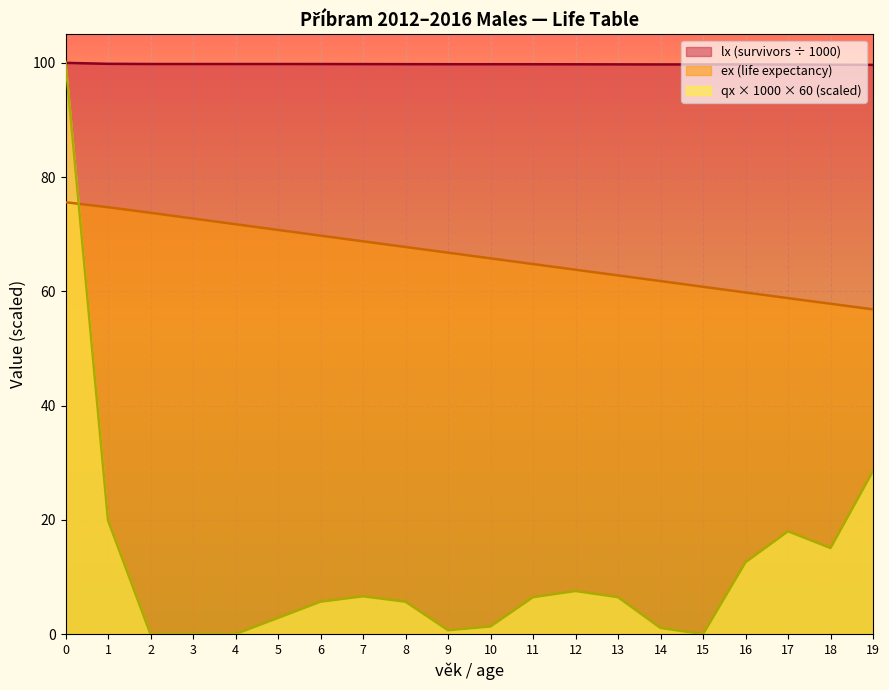

How many lines are shown in the chart?

3